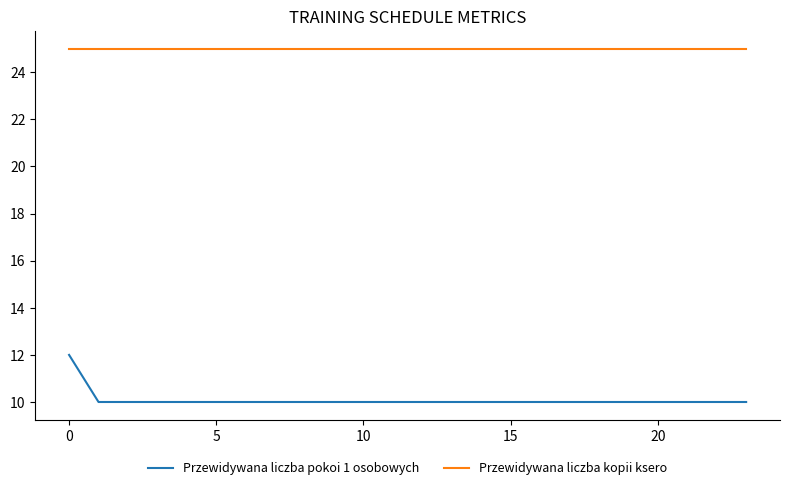

What is the lowest value of the Przewidywana liczba kopii ksero series?

25